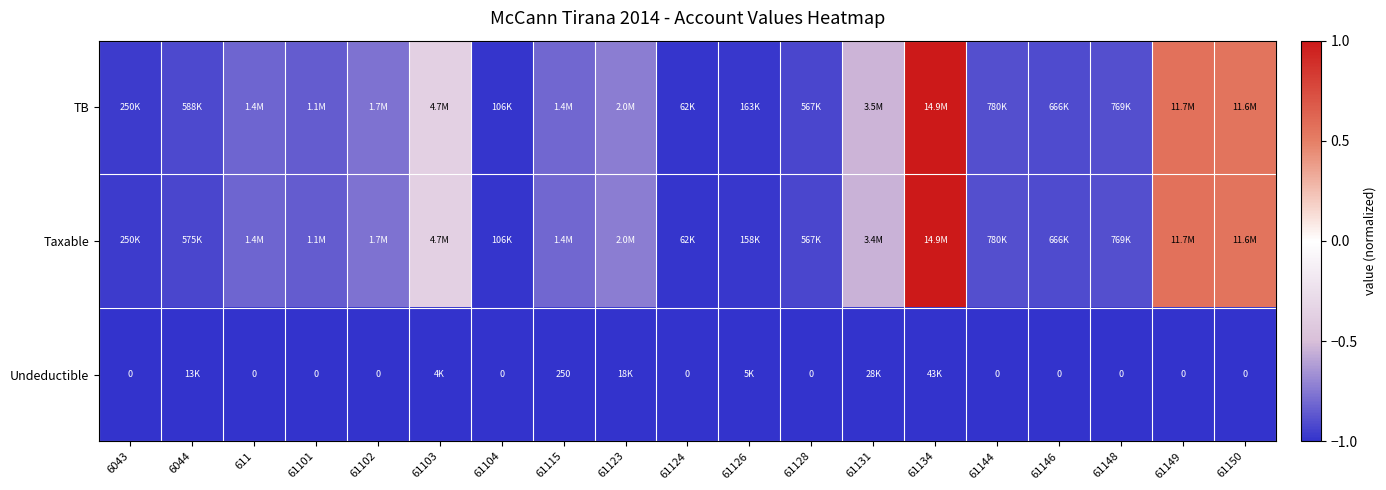

True or false: Undeductible has a value of -1.0 at 61149.

True